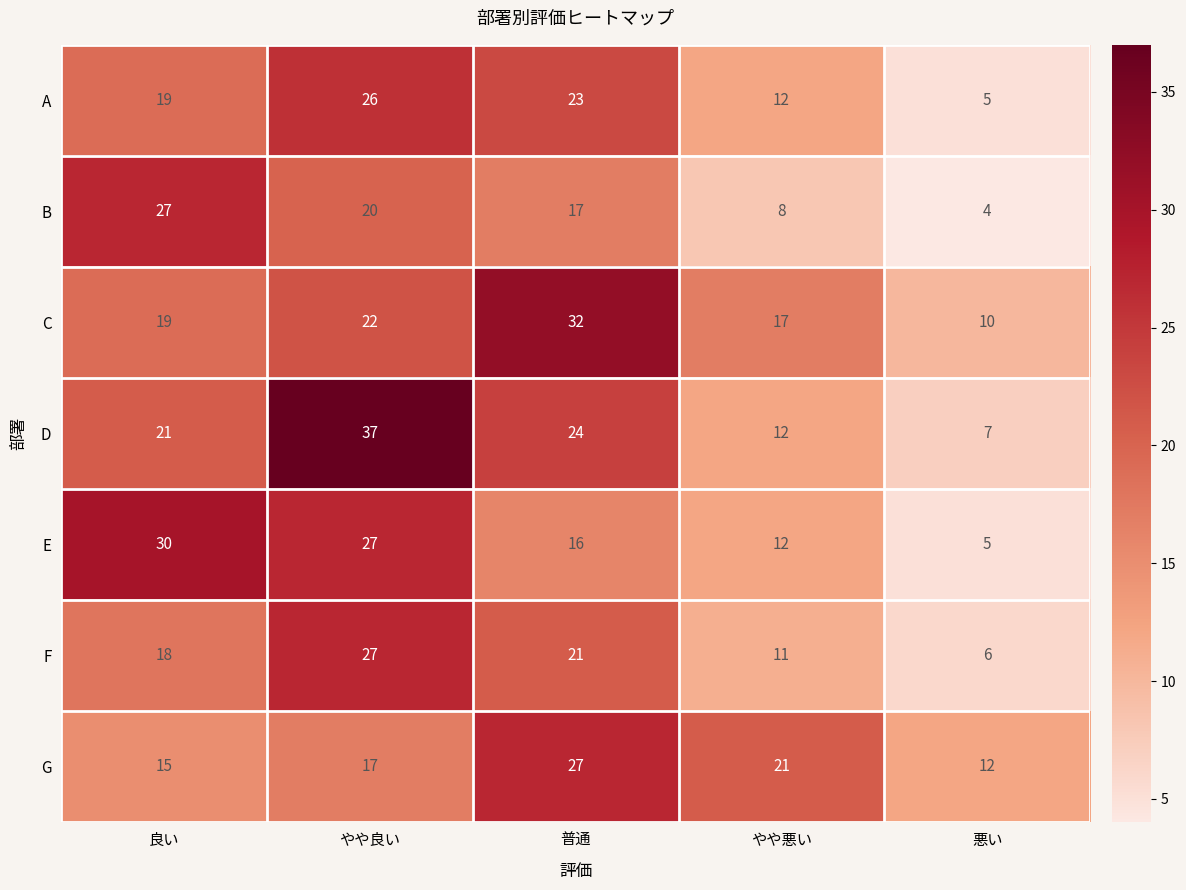

How many data points in C are less than 19?

2